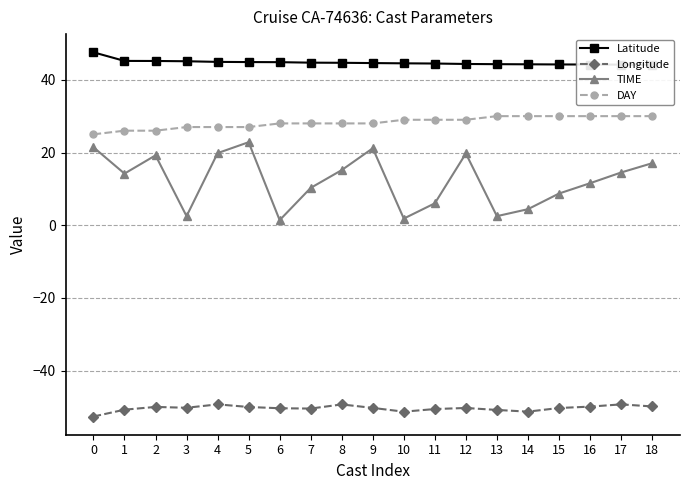

What is the greatest value displayed?

47.5